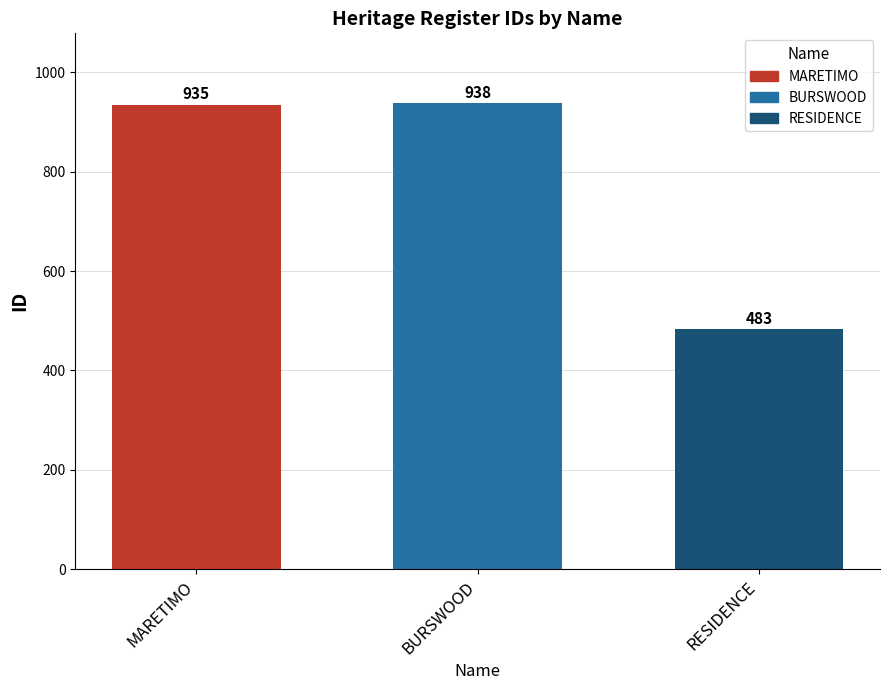

What is the average value?

785